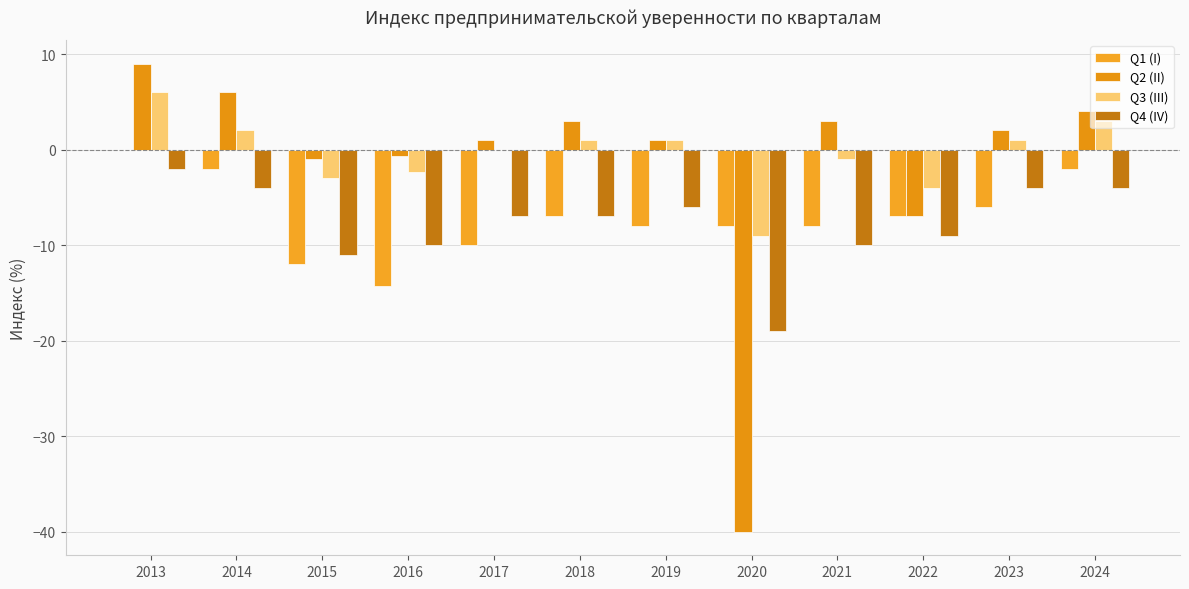

At 2013, list the series in order from smallest to largest.

Q4 (IV), Q1 (I), Q3 (III), Q2 (II)